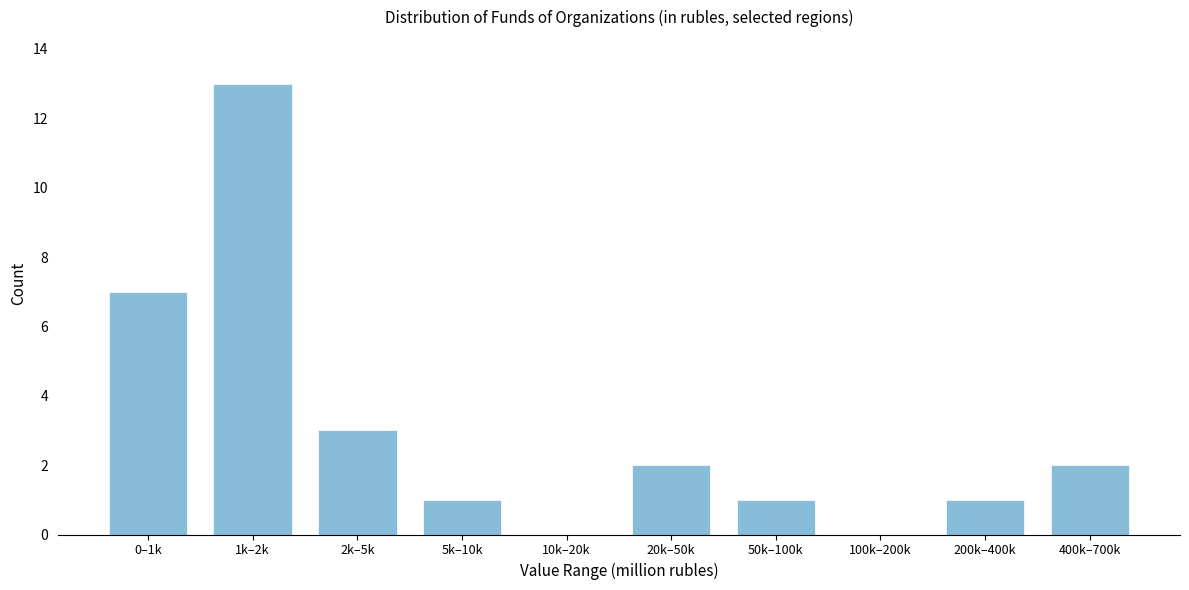

Reading right to left, transcribe all the data shown in this chart.

400k–700k=2	200k–400k=1	100k–200k=0	50k–100k=1	20k–50k=2	10k–20k=0	5k–10k=1	2k–5k=3	1k–2k=13	0–1k=7